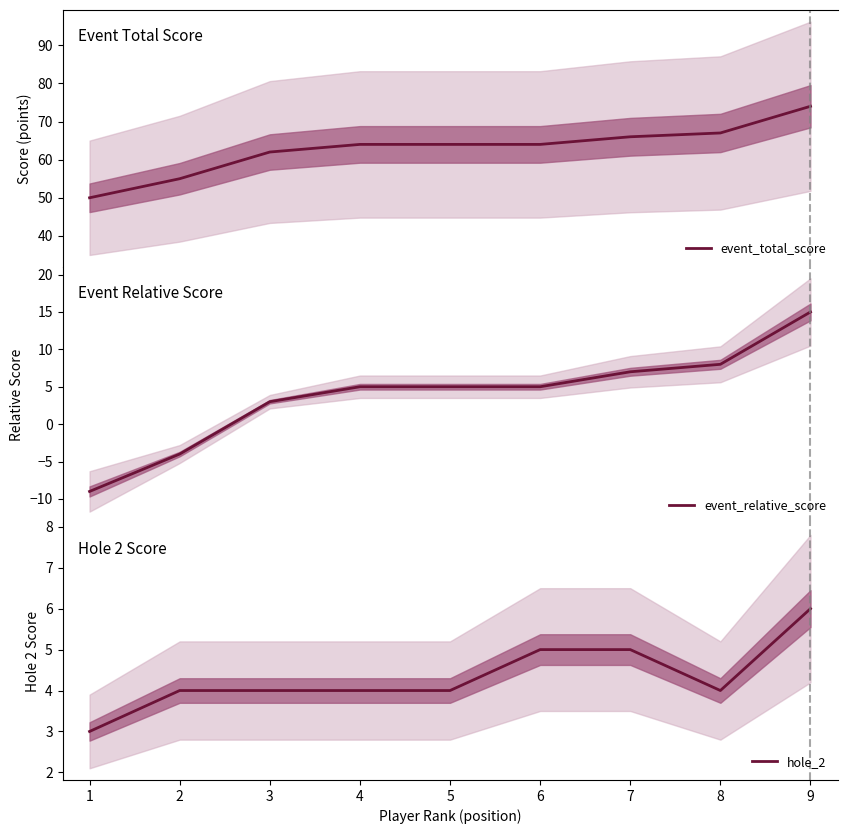

Which series has the largest total across all categories?

event_total_score